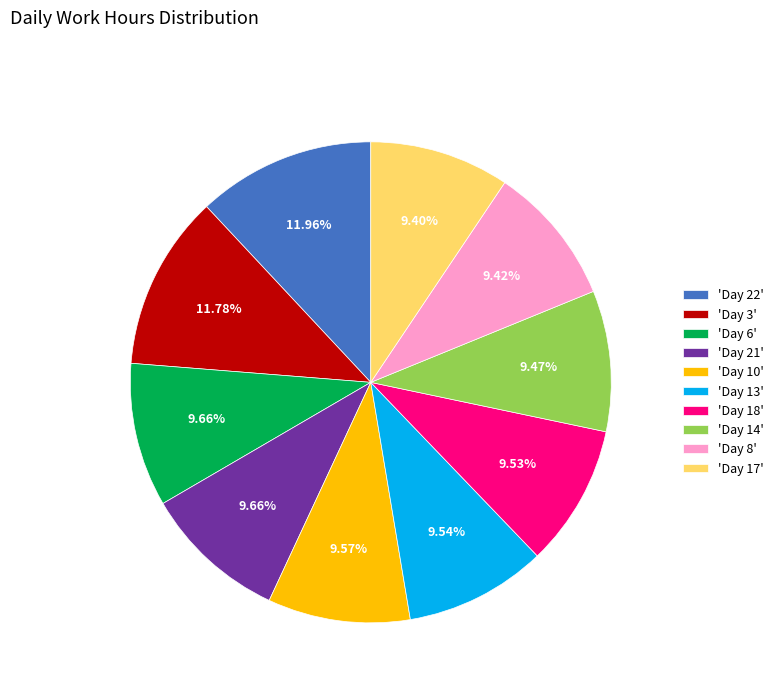

Is 'Day 10' the majority of the pie?

No